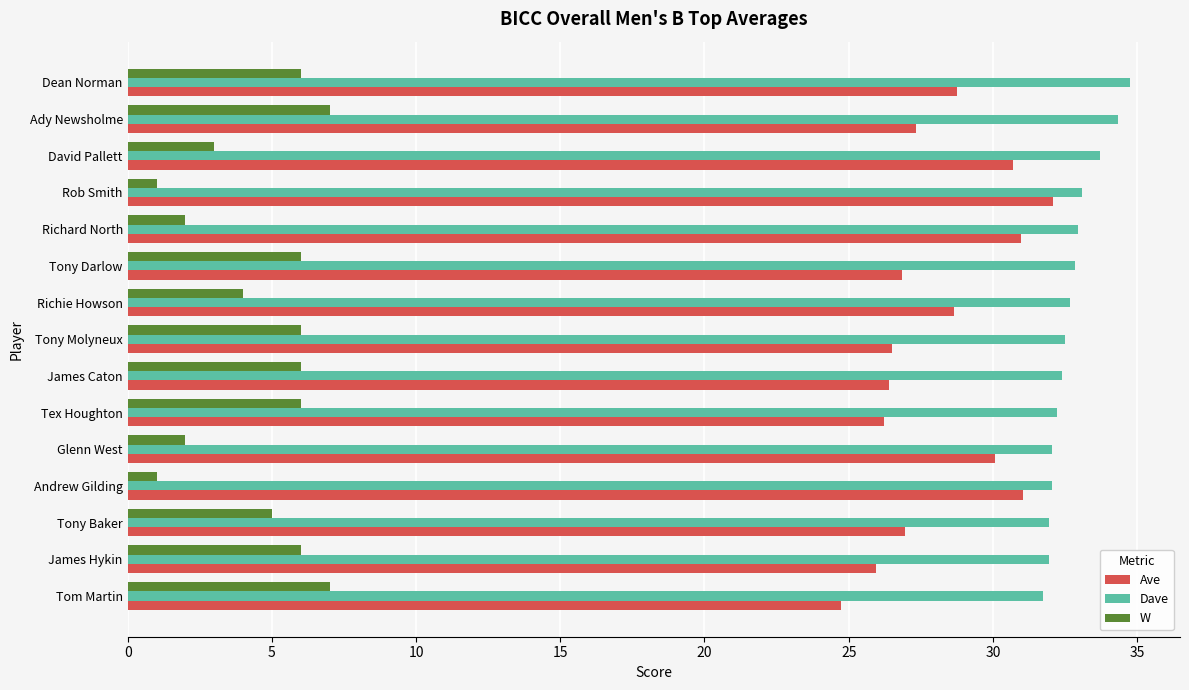

Which category has the lowest value in the Ave series?

Tom Martin